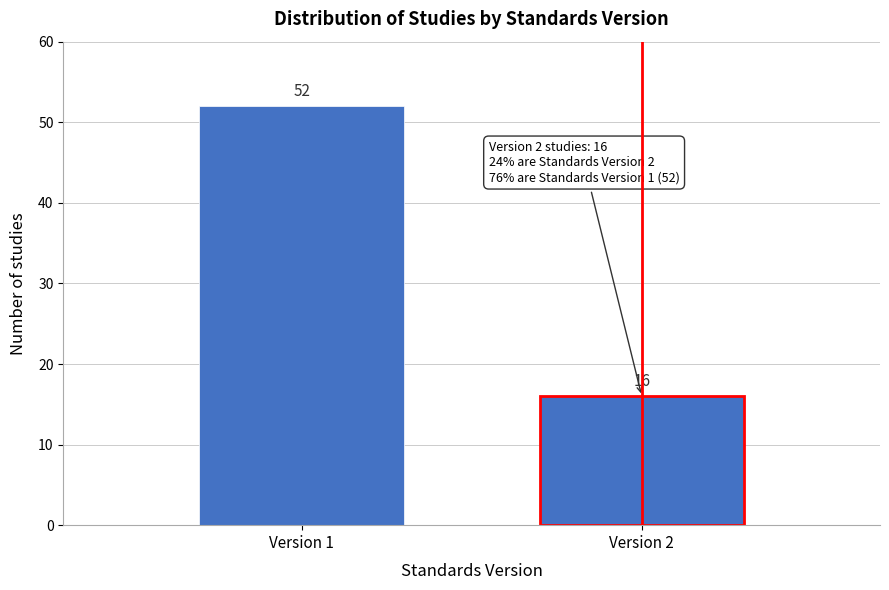

Reading right to left, list all the values displayed in this chart.

16	52